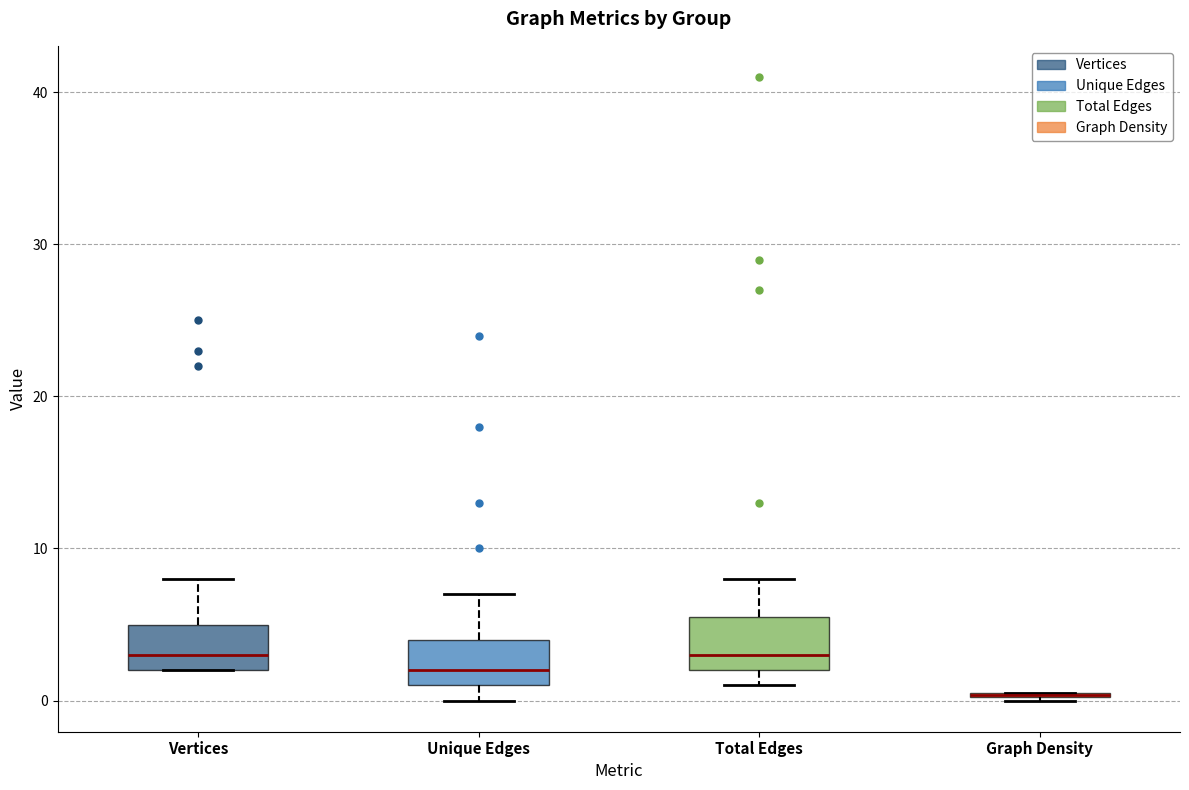

Reading left to right, transcribe this box plot: for each box, give where its median line is, the range the box spans, and where its two whiskers end, as read against the y-axis. The values are not printed on the chart, so give them approximately, as read against the axis.

Vertices: median 3, box 2 to 5, whiskers 2 to 8
Unique Edges: median 2, box 1 to 4, whiskers 0 to 7
Total Edges: median 3, box 2 to 6, whiskers 1 to 8
Graph Density: box collapsed to a line at 0, whiskers 0 to 1